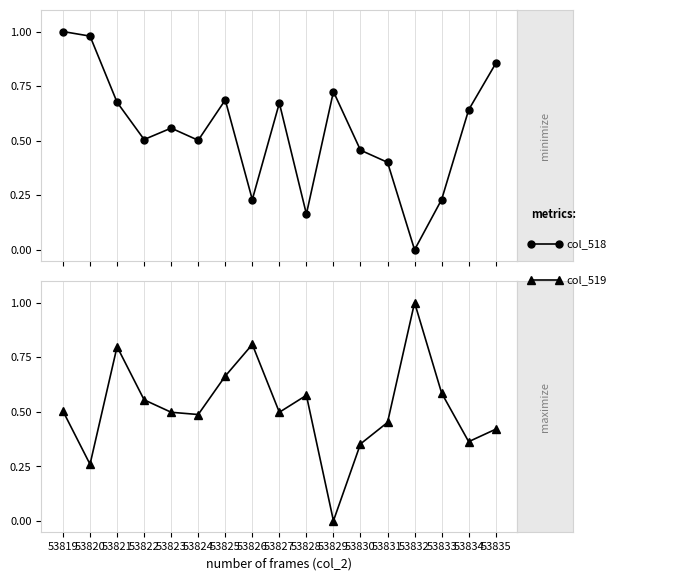

Which series ends up on top after the final intersection of col_519 and col_518?

col_518